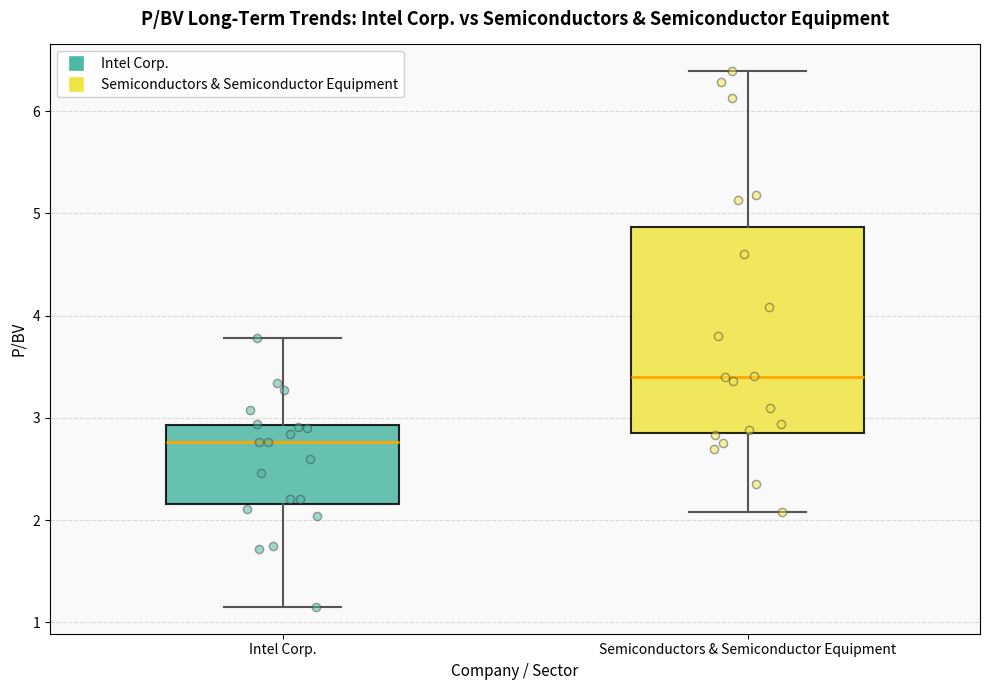

Where does the median line of the box for Semiconductors & Semiconductor Equipment sit on the y-axis? The values are not printed on the chart, so give them approximately, as read against the axis.

3.4